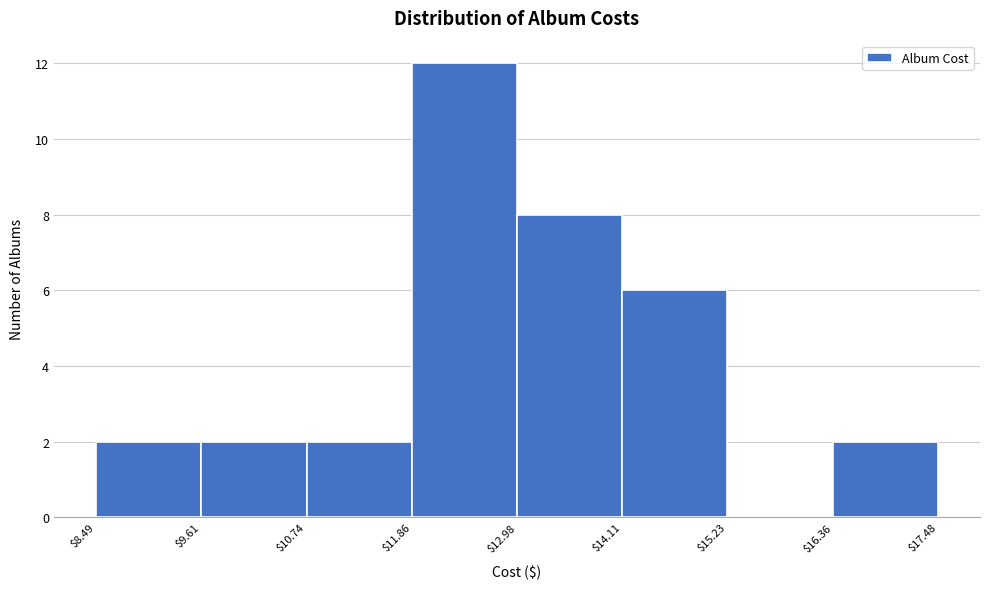

Reading left to right, transcribe this chart: for each bar, give the range it covers on the x-axis and its height. The values are not printed on the chart, so give them approximately, as read against the axis.

$8.49 to $9.61: 2
$9.61 to $10.74: 2
$10.74 to $11.86: 2
$11.86 to $12.98: 12
$12.98 to $14.11: 8
$14.11 to $15.23: 6
$15.23 to $16.36: 0
$16.36 to $17.48: 2